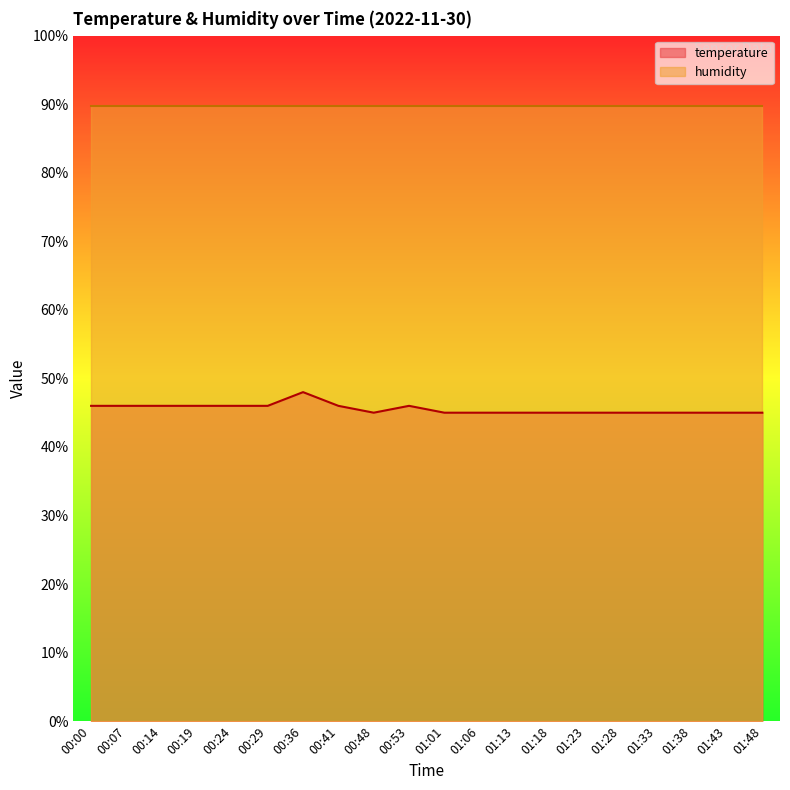

What position from the right is 01:33?

4